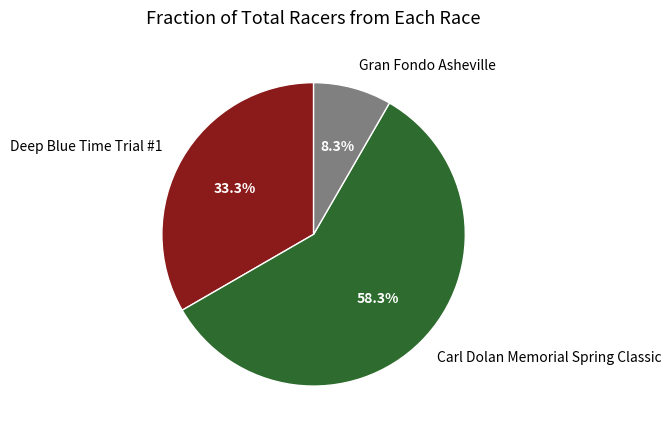

To the nearest percent, what percentage of the pie is Carl Dolan Memorial Spring Classic?

58%